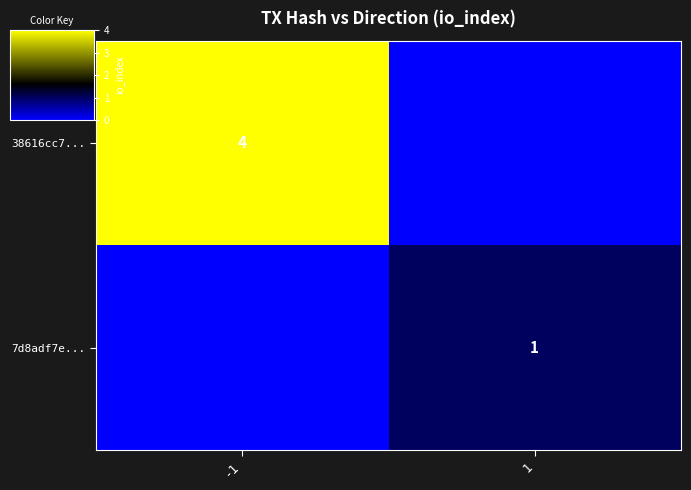

True or false: 38616cc7... has a value of 7 at -1.

False